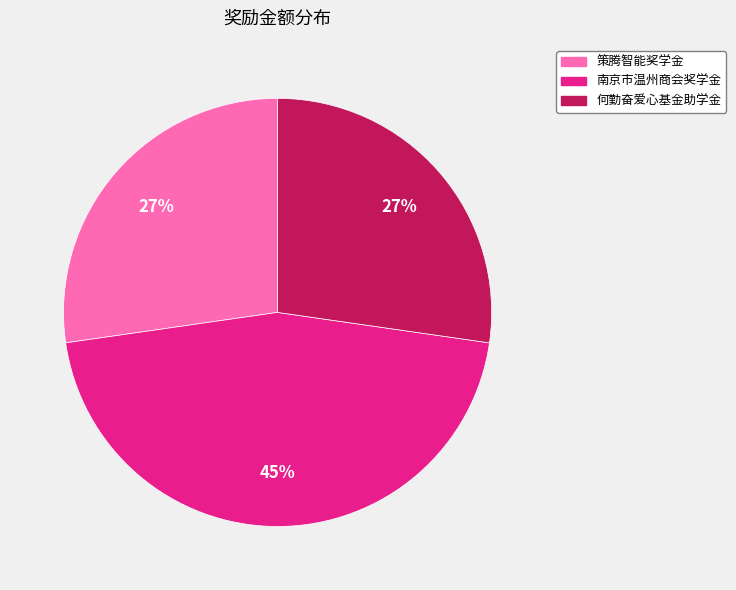

Between 何勤奋爱心基金助学金 and 南京市温州商会奖学金, which is larger?

南京市温州商会奖学金